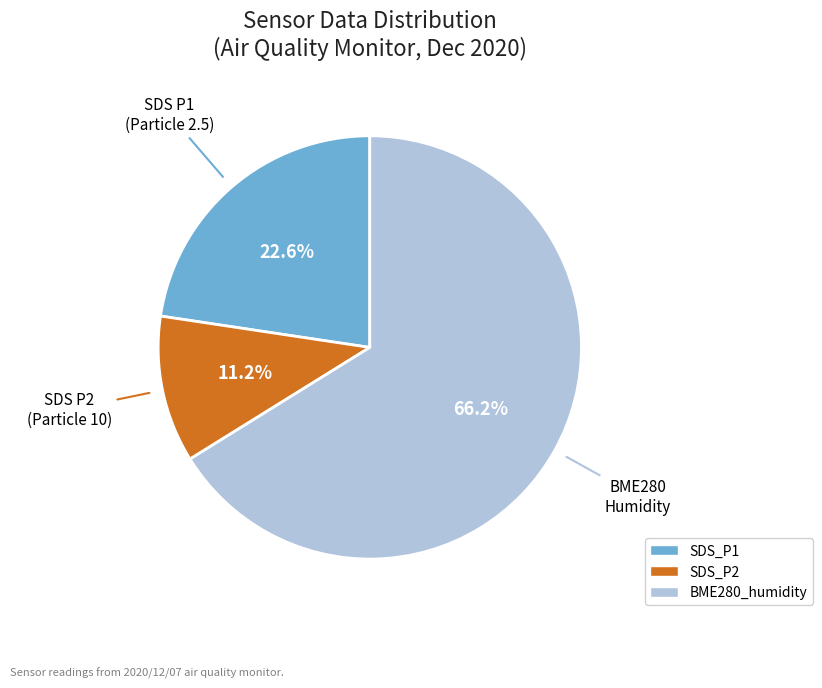

Rank the categories by value from highest to lowest.

BME280_humidity, SDS_P1, SDS_P2